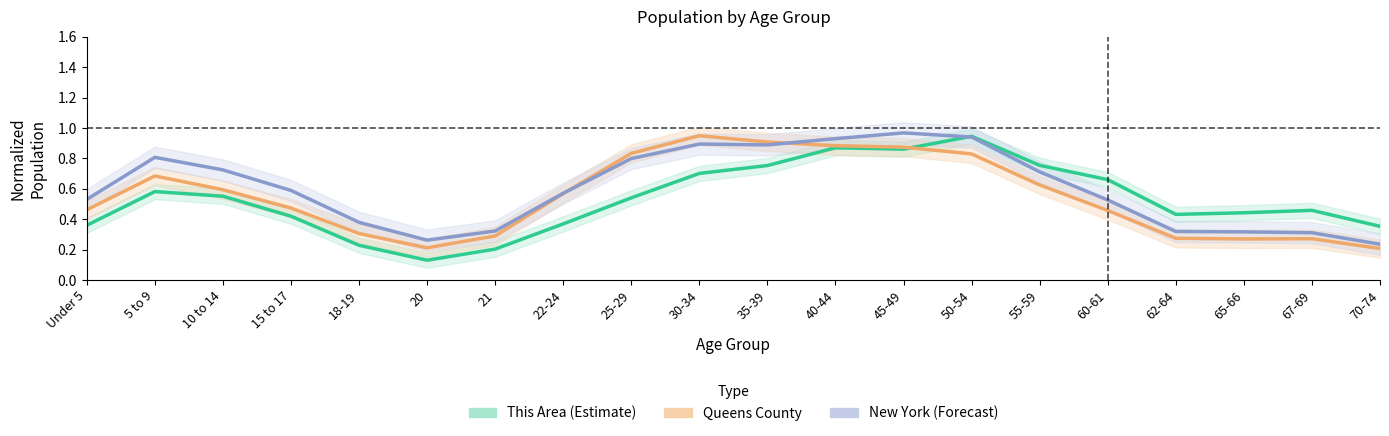

What is the average value of the New York series?

0.6